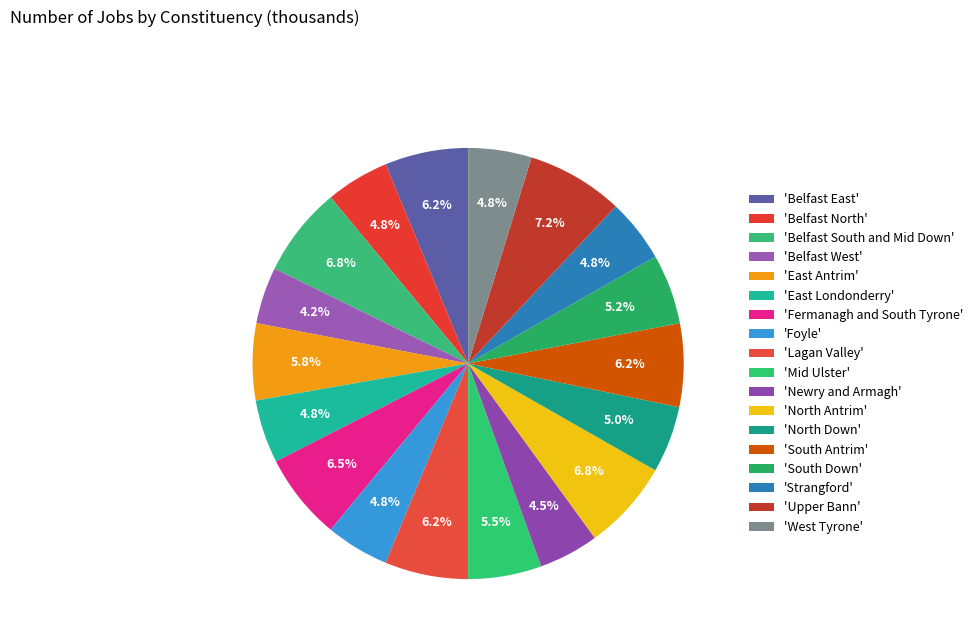

What is the largest slice in the pie chart?

Upper Bann